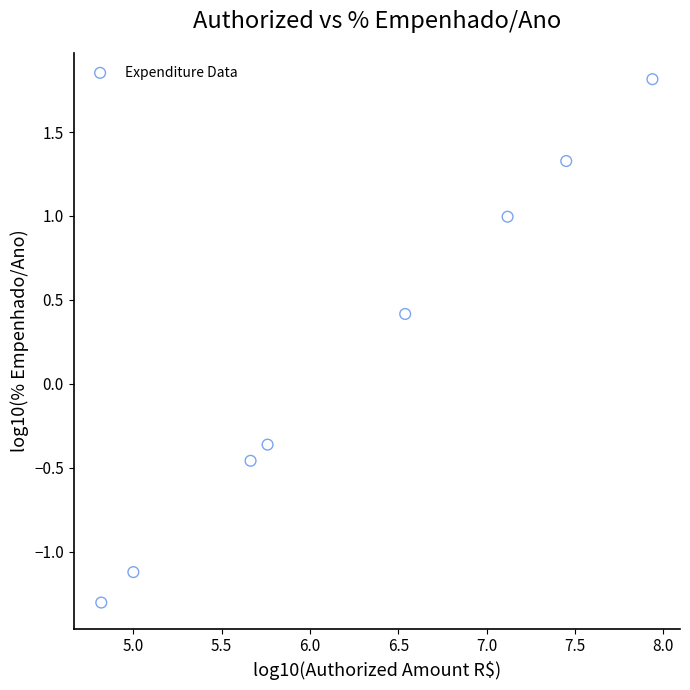

What is the range of X values (max minus min)?

3.1